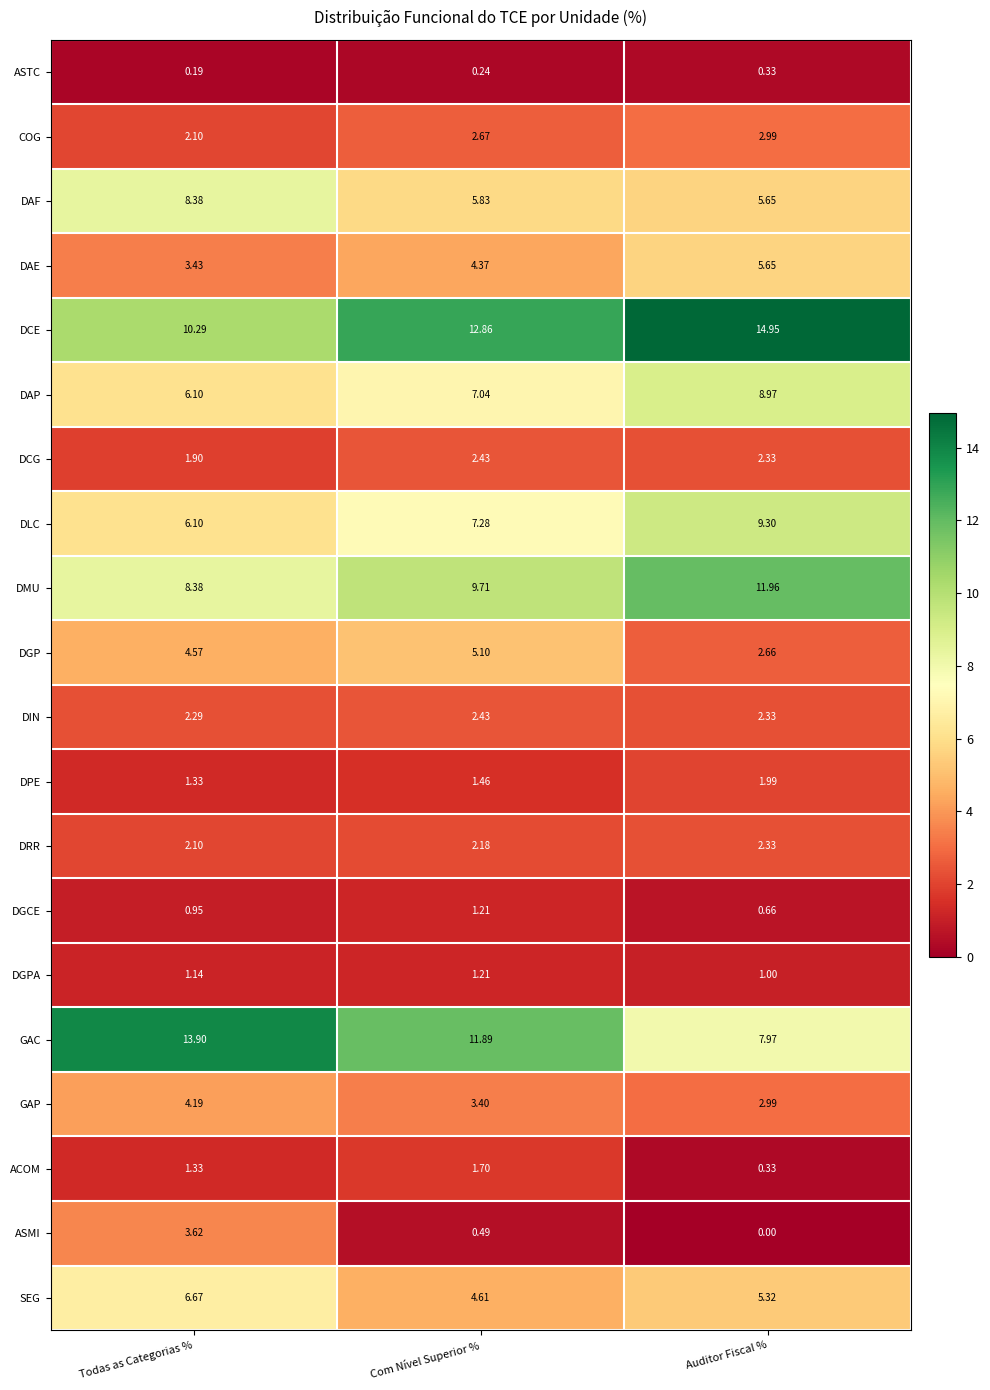

Which series changed the most between Todas as Categorias % and Auditor Fiscal %?

GAC